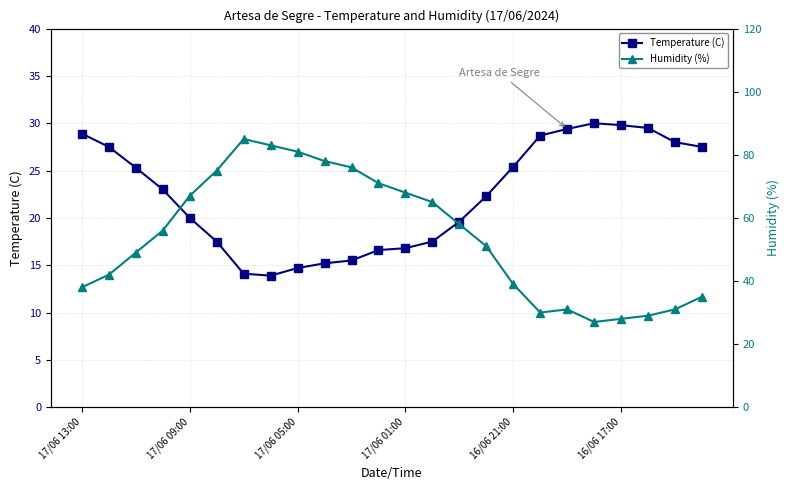

The Temperature (C) series shows 4.7 at 14. True or false?

False